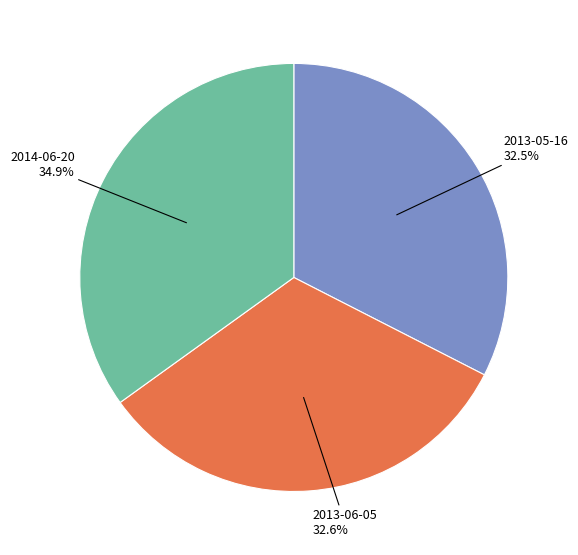

How many segments does this pie chart have?

3